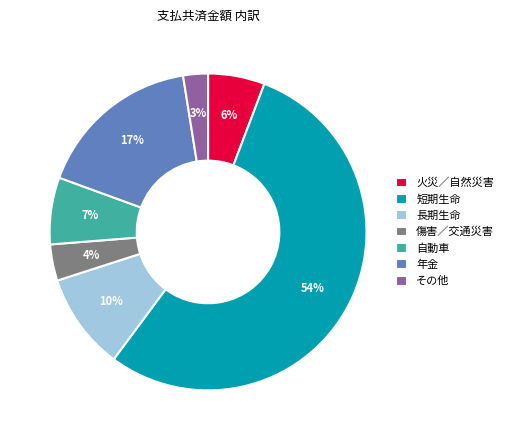

Is it true that 自動車 is 7% of the pie?

True